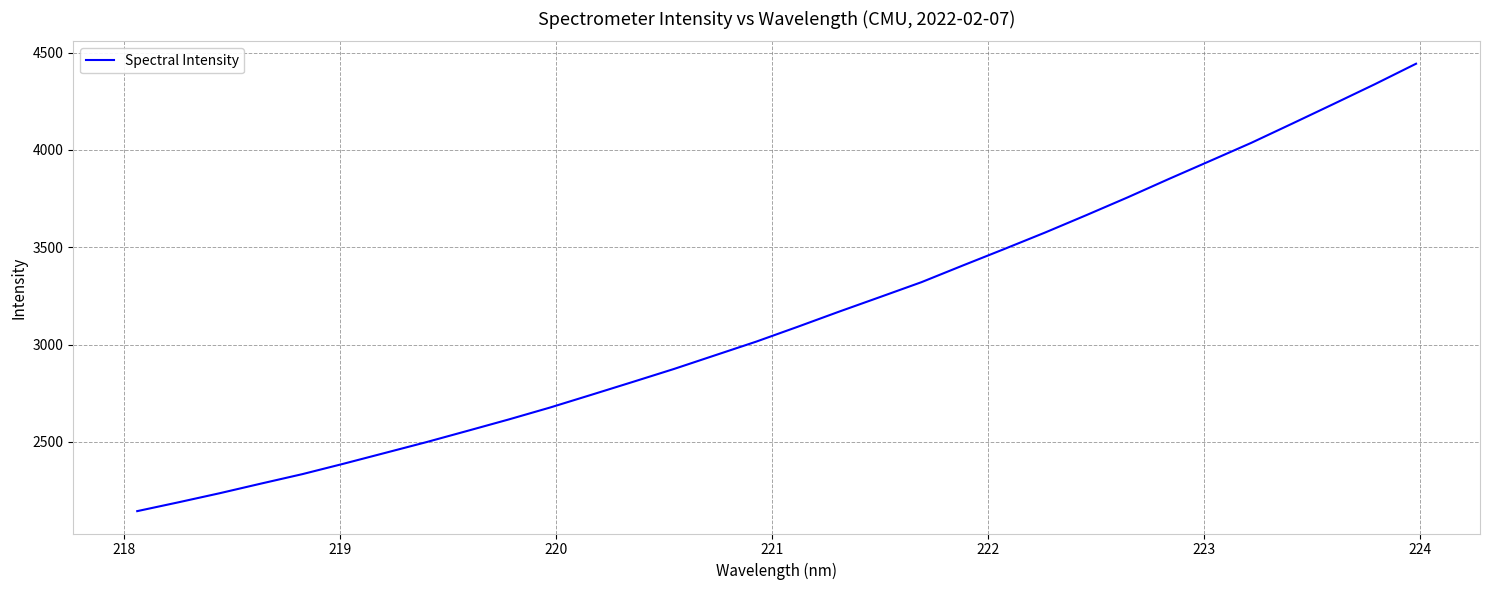

How many lines are shown in the chart?

1